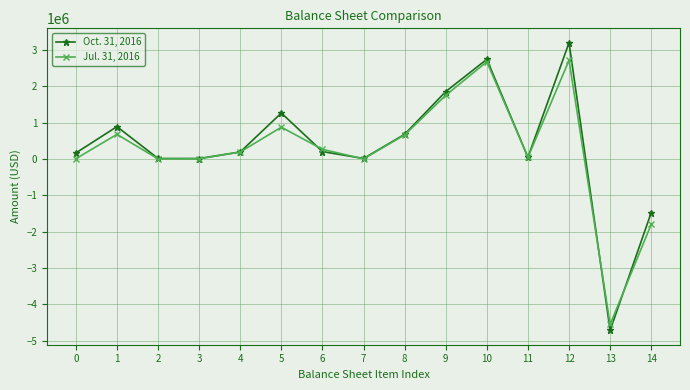

How many data points does each series have?

15